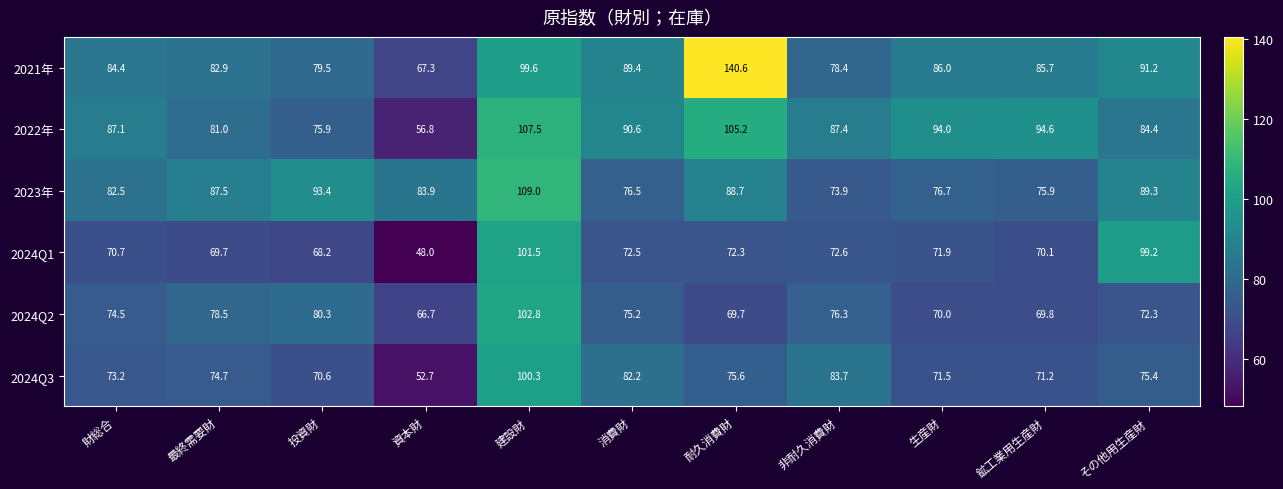

What is the maximum value shown in the chart?

140.6